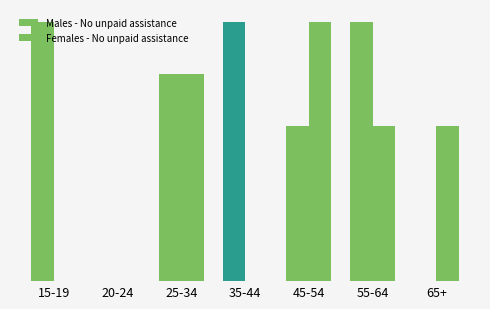

Is it true that Males - No unpaid assistance equals 3 at 45-54?

True